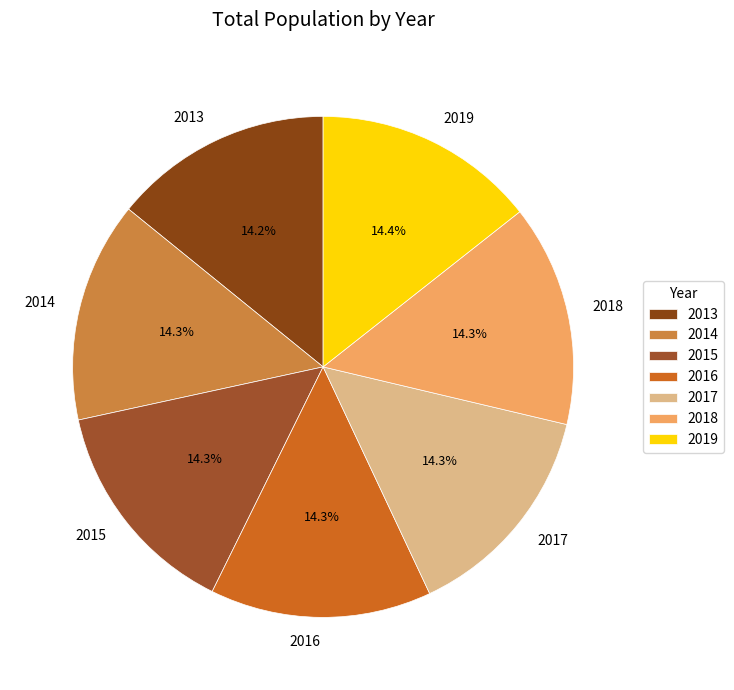

Is there a majority slice in this chart?

No